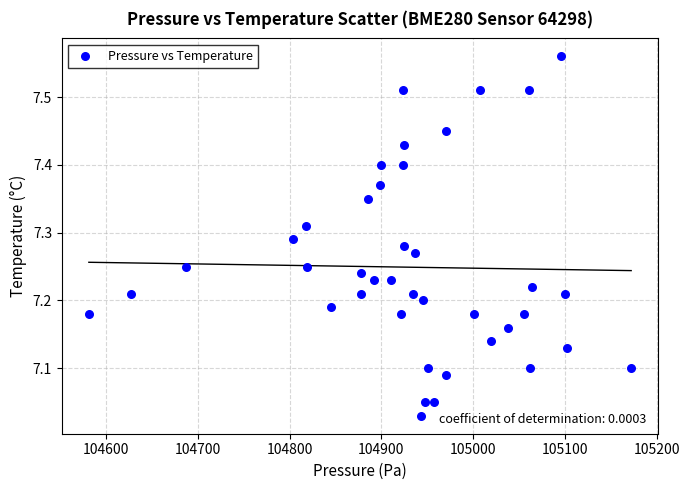

What is the range of X values (max minus min)?

591.2